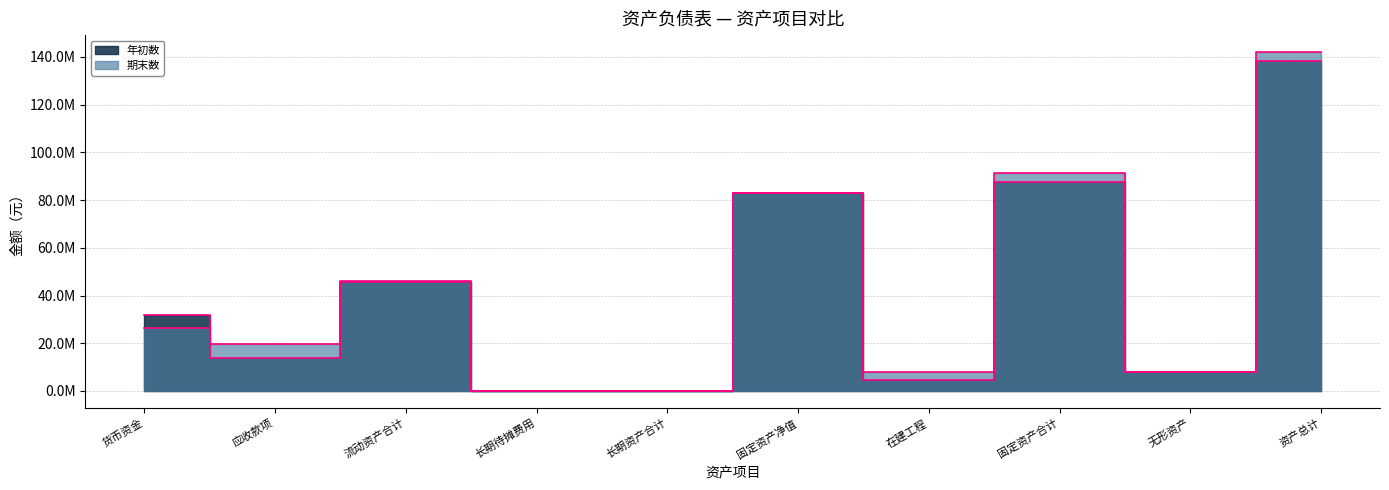

What is the total value across all series at 长期资产合计?

299590.5